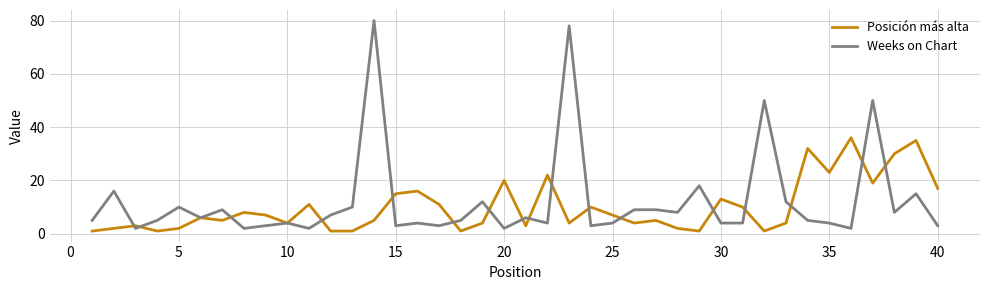

Which series has the largest total across all categories?

Weeks on Chart